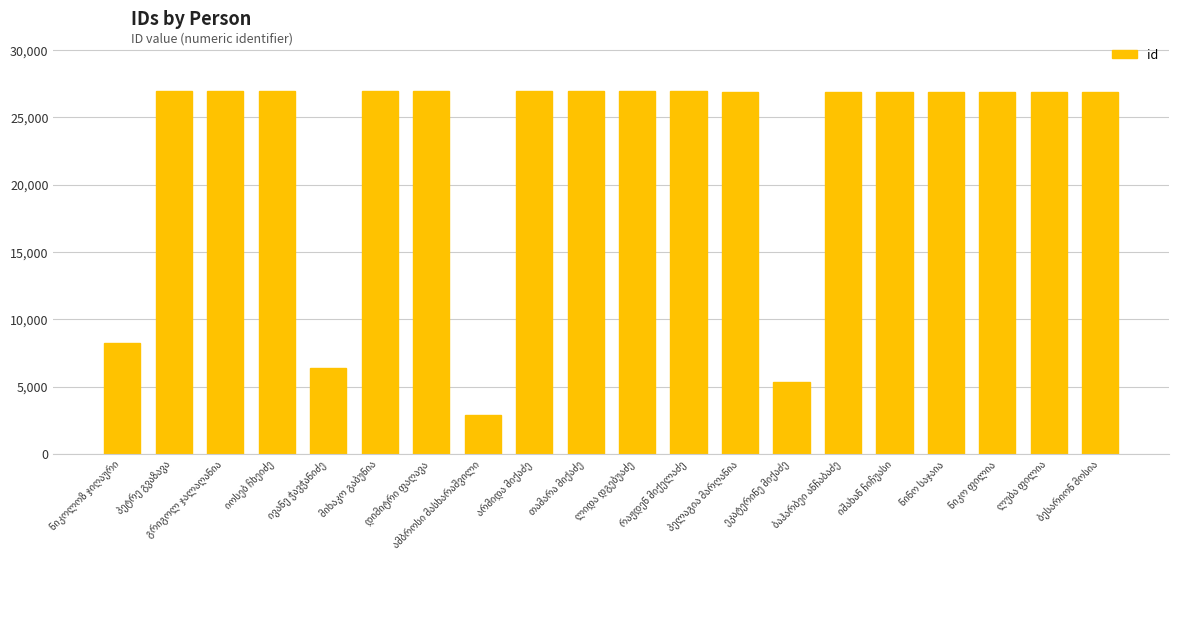

What is the sum of all values?

453667